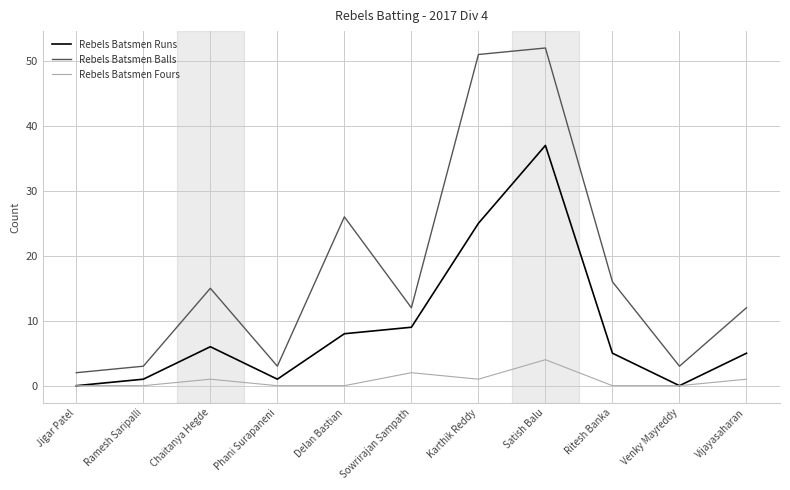

Reading left to right, list all the values displayed in this chart.

Rebels Batsmen Runs: Jigar Patel=0	Ramesh Saripalli=1	Chaitanya Hegde=6	Phani Surapaneni=1	Delan Bastian=8	Sowrirajan Sampath=9	Karthik Reddy=25	Satish Balu=37	Ritesh Banka=5	Venky Mayreddy=0	Vijayasaharan=5
Rebels Batsmen Balls: Jigar Patel=2	Ramesh Saripalli=3	Chaitanya Hegde=15	Phani Surapaneni=3	Delan Bastian=26	Sowrirajan Sampath=12	Karthik Reddy=51	Satish Balu=52	Ritesh Banka=16	Venky Mayreddy=3	Vijayasaharan=12
Rebels Batsmen Fours: Jigar Patel=0	Ramesh Saripalli=0	Chaitanya Hegde=1	Phani Surapaneni=0	Delan Bastian=0	Sowrirajan Sampath=2	Karthik Reddy=1	Satish Balu=4	Ritesh Banka=0	Venky Mayreddy=0	Vijayasaharan=1